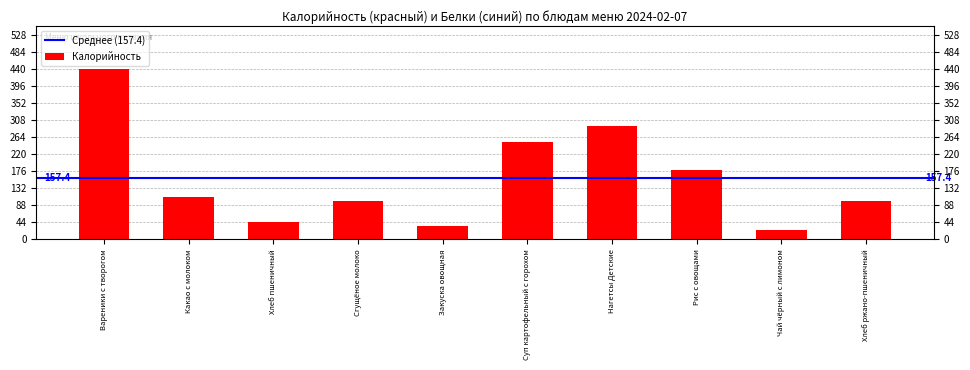

Reading left to right, list all the values displayed in this chart.

Вареники с творогом=440	Какао с молоком=109	Хлеб пшеничный=46	Сгущёное молоко=98	Закуска овощная=35	Суп картофельный с горохом=251	Нагетсы Детские=293	Рис с овощами=178	Чай чёрный с лимоном=24	Хлеб ржано-пшеничный=99